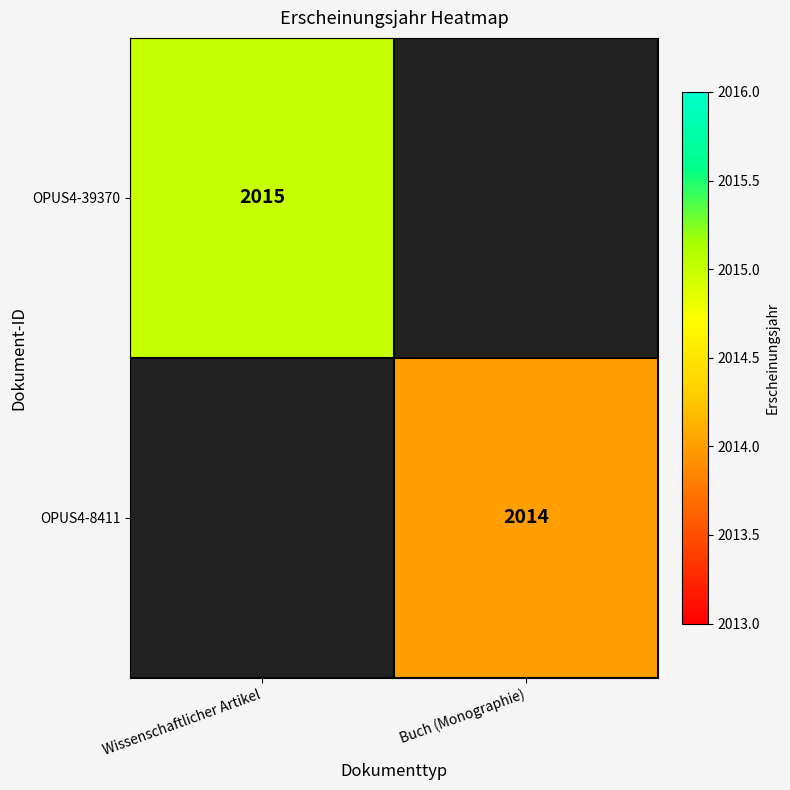

Is the value of OPUS4-8411 at Buch (Monographie) greater than the value of OPUS4-39370 at Wissenschaftlicher Artikel?

No